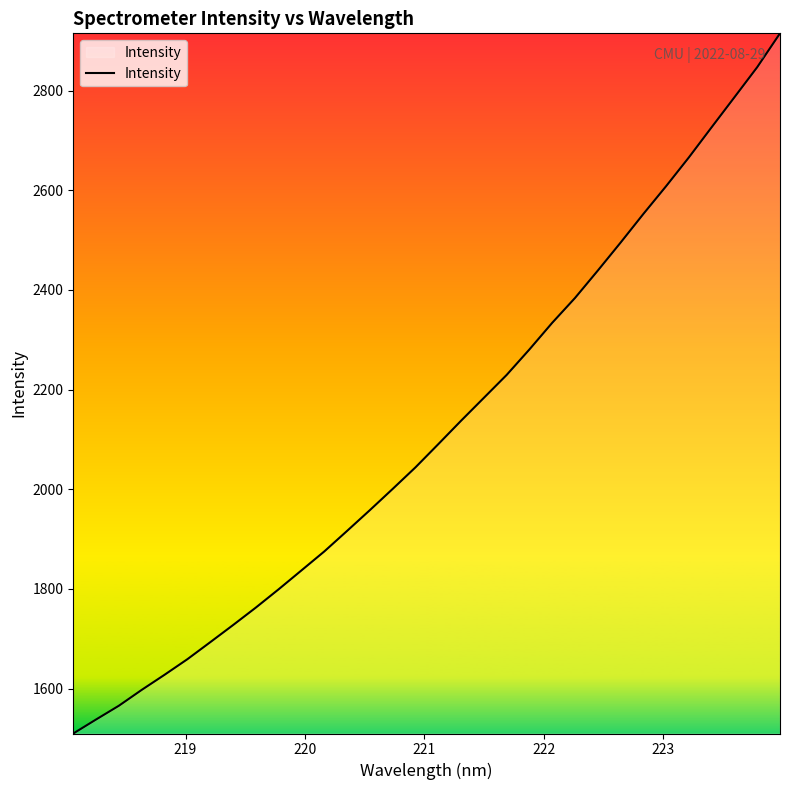

What is the difference between the maximum and minimum values?

1405.2